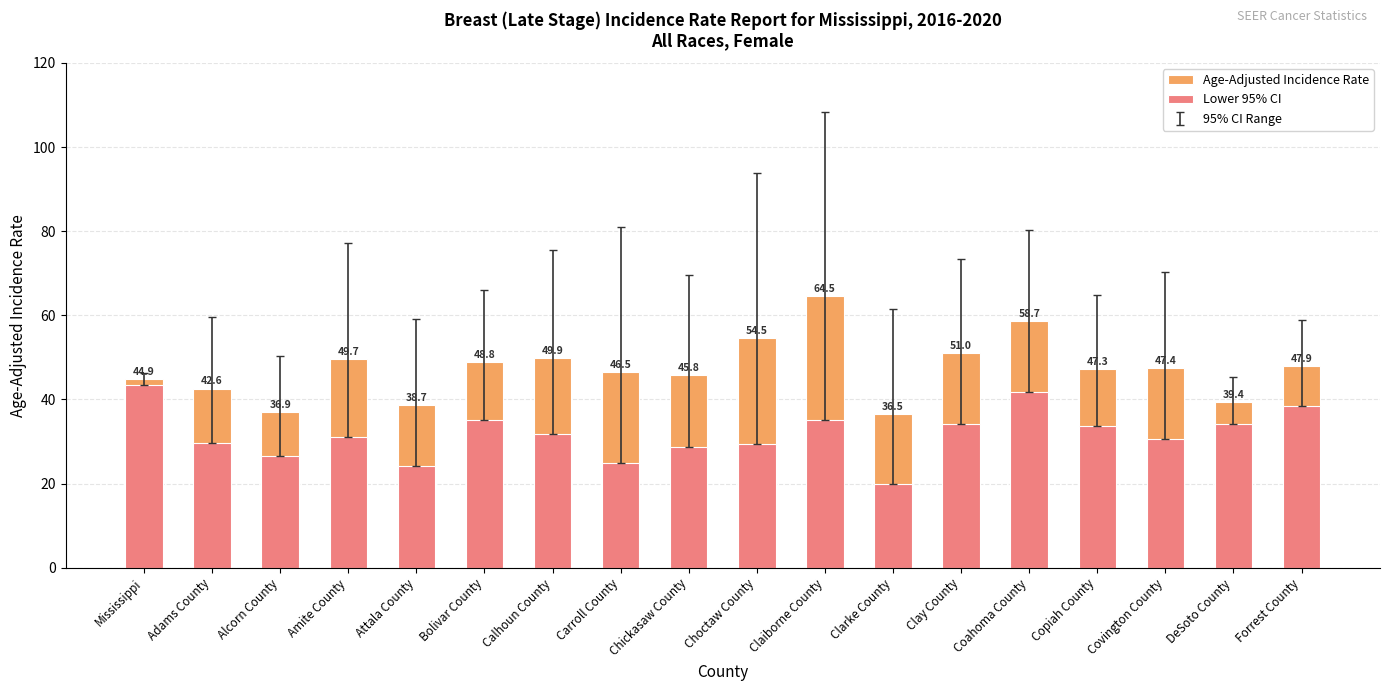

What is the lowest value of the Lower 95% CI series?

19.8